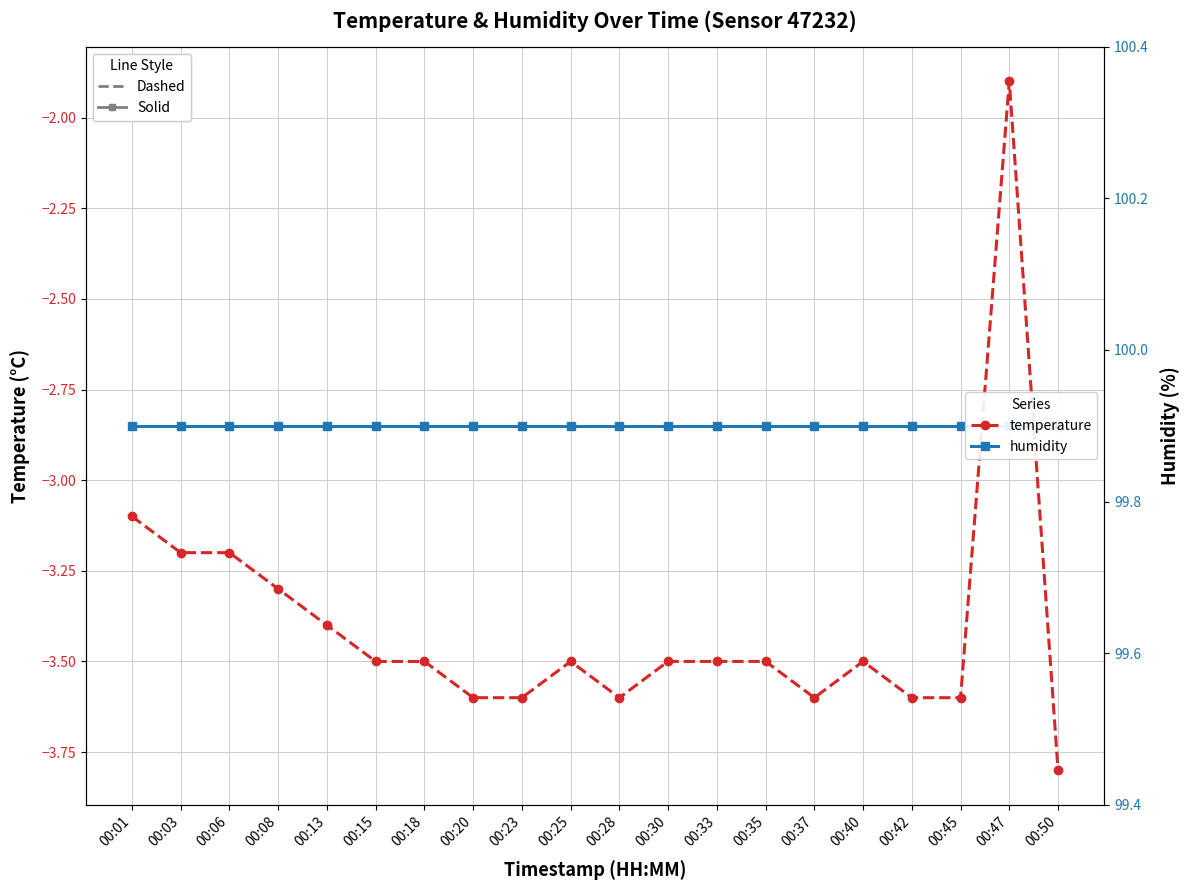

What is the spread (max minus min) of values at 00:13?

103.3